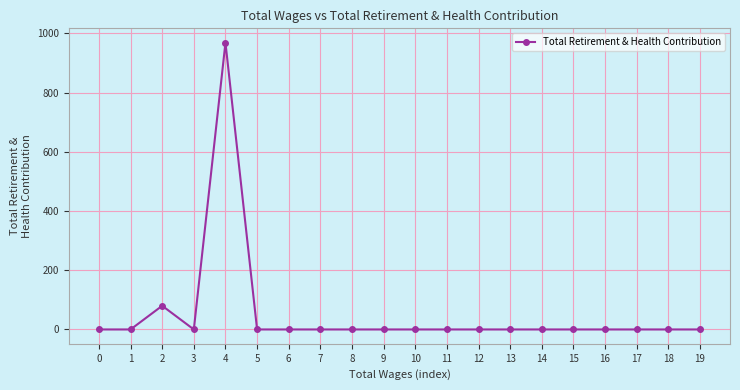

Reading left to right, list all the values displayed in this chart.

0	0	80	0	969	0	0	0	0	0	0	0	0	0	0	0	0	0	0	0